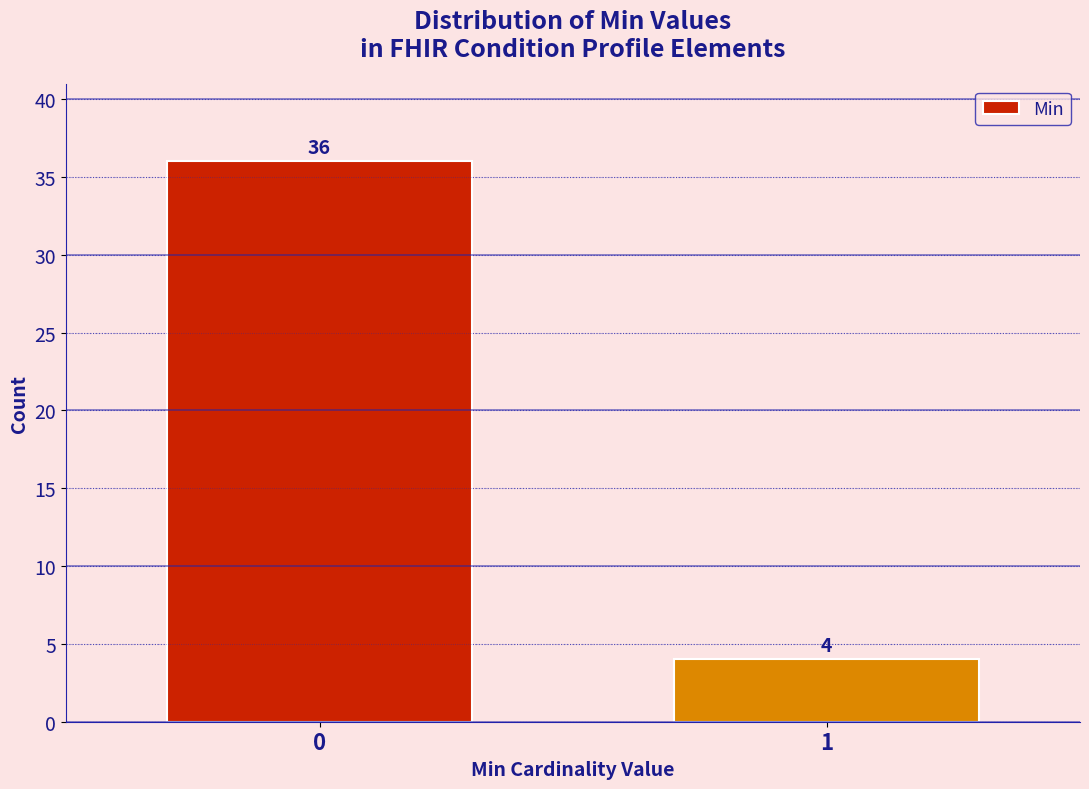

Reading left to right, transcribe all the data shown in this chart.

36	4